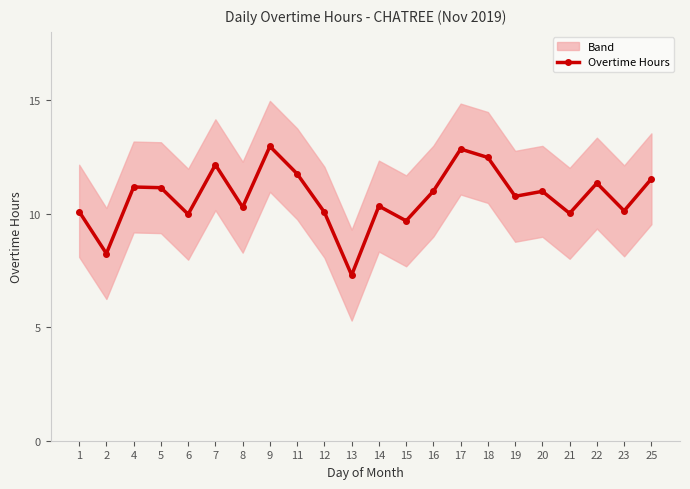

Rank the categories by value from highest to lowest.

9, 17, 18, 7, 11, 25, 22, 4, 5, 16, 20, 19, 14, 8, 23, 1, 12, 21, 6, 15, 2, 13